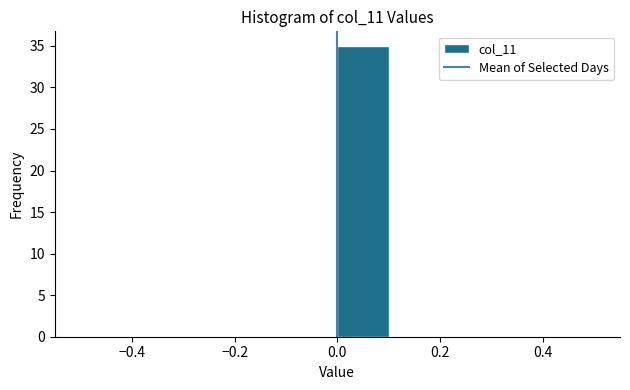

Reading left to right, list every bar in this chart as the range it spans on the x-axis followed by its height. The values are not printed on the chart, so give them approximately, as read against the axis.

-0.5 to -0.4: 0
-0.4 to -0.3: 0
-0.3 to -0.2: 0
-0.2 to -0.1: 0
-0.1 to 0.0: 0
0.0 to 0.1: 35
0.1 to 0.2: 0
0.2 to 0.3: 0
0.3 to 0.4: 0
0.4 to 0.5: 0